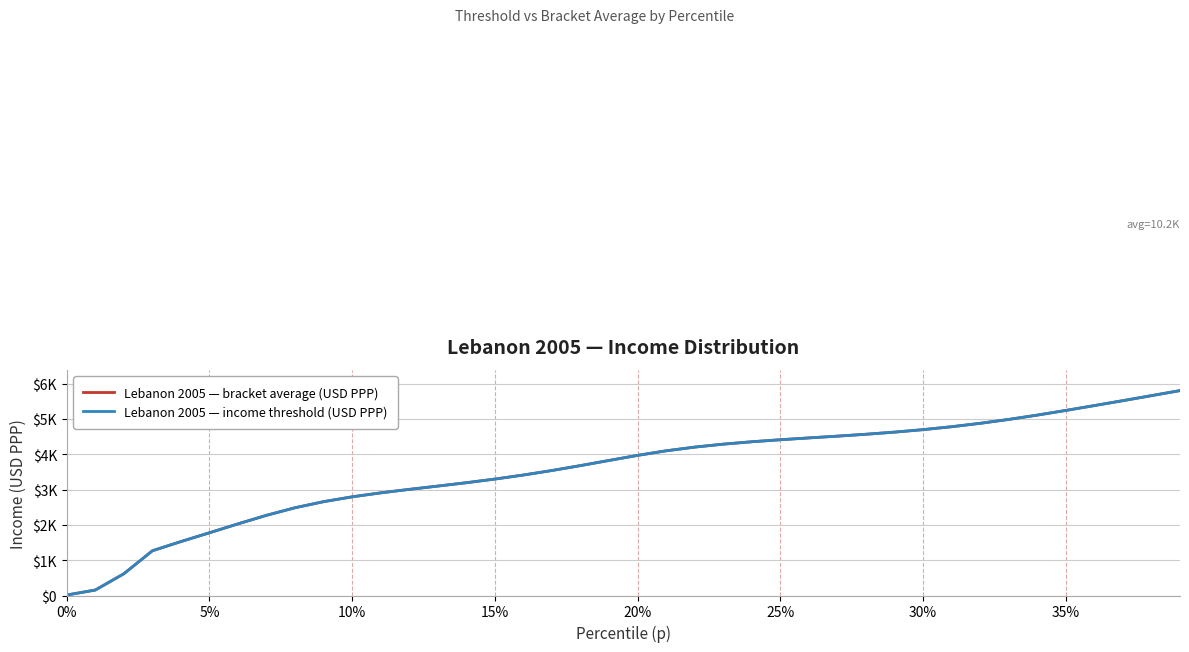

Does the chart have visible grid lines?

Yes